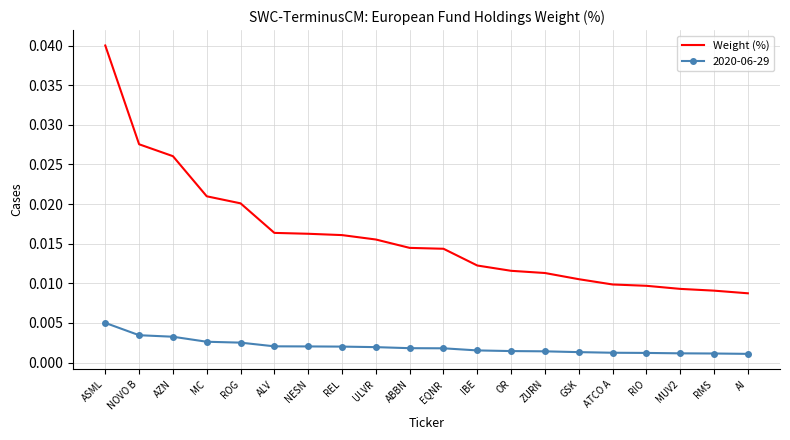

Which category has the highest value in the Weight (%) series?

ASML